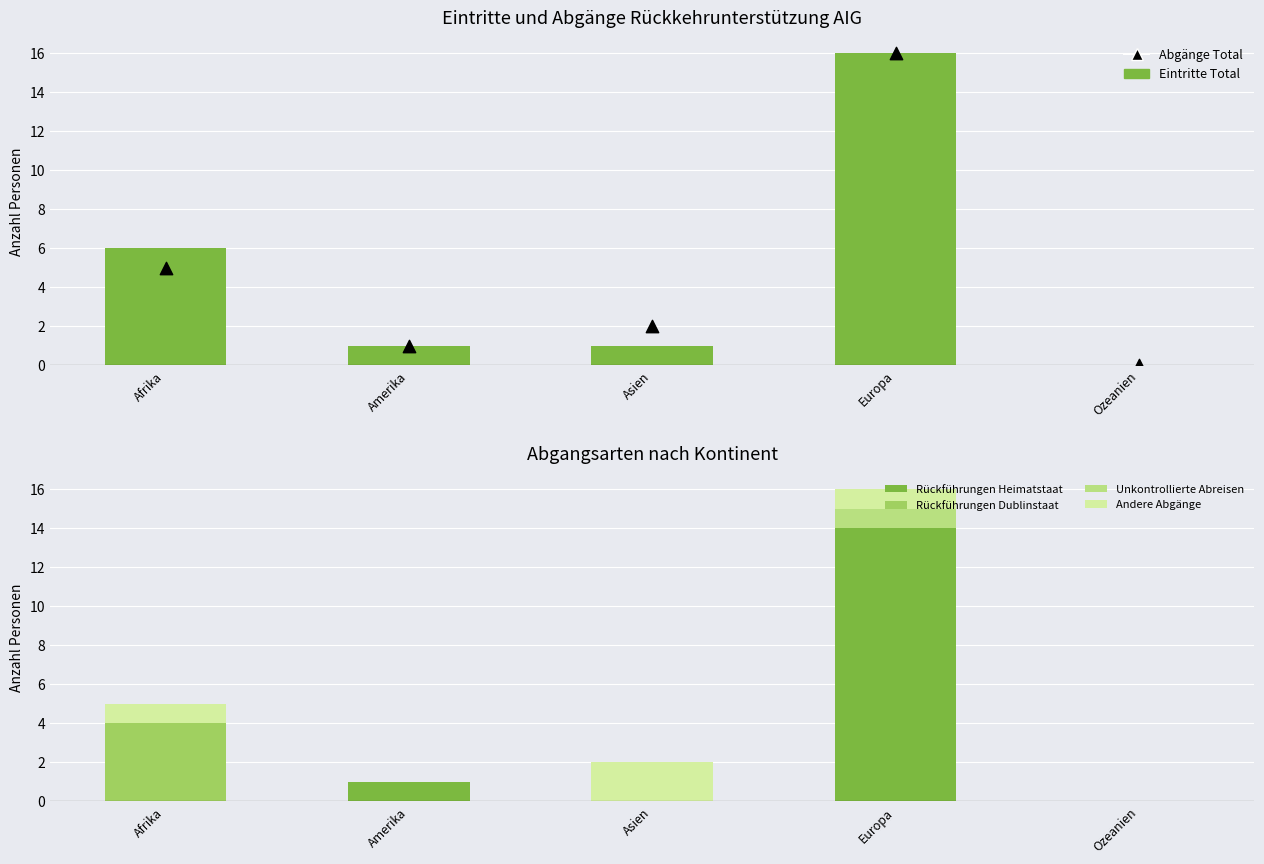

At which category is the sum across all series the highest?

Europa